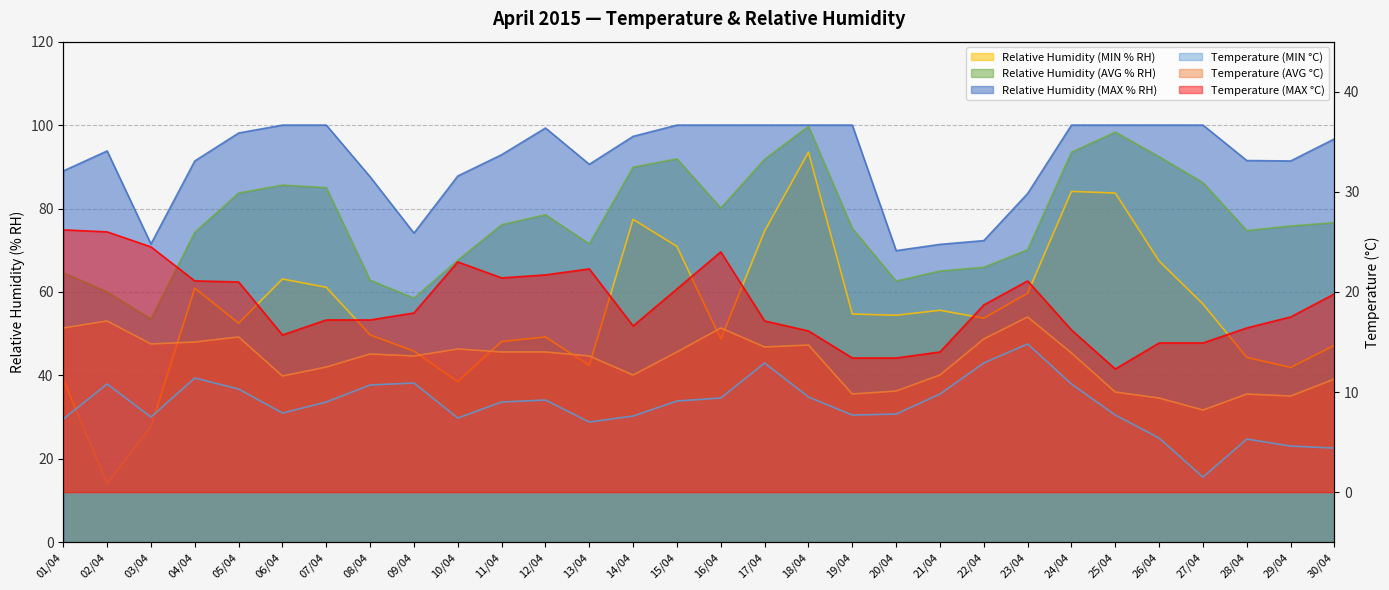

List the labels in order of Temperature (MIN °C) value, largest first.

23/04, 17/04, 22/04, 04/04, 09/04, 02/04, 24/04, 08/04, 05/04, 21/04, 18/04, 16/04, 12/04, 15/04, 07/04, 11/04, 06/04, 20/04, 19/04, 25/04, 14/04, 03/04, 10/04, 01/04, 13/04, 26/04, 28/04, 29/04, 30/04, 27/04